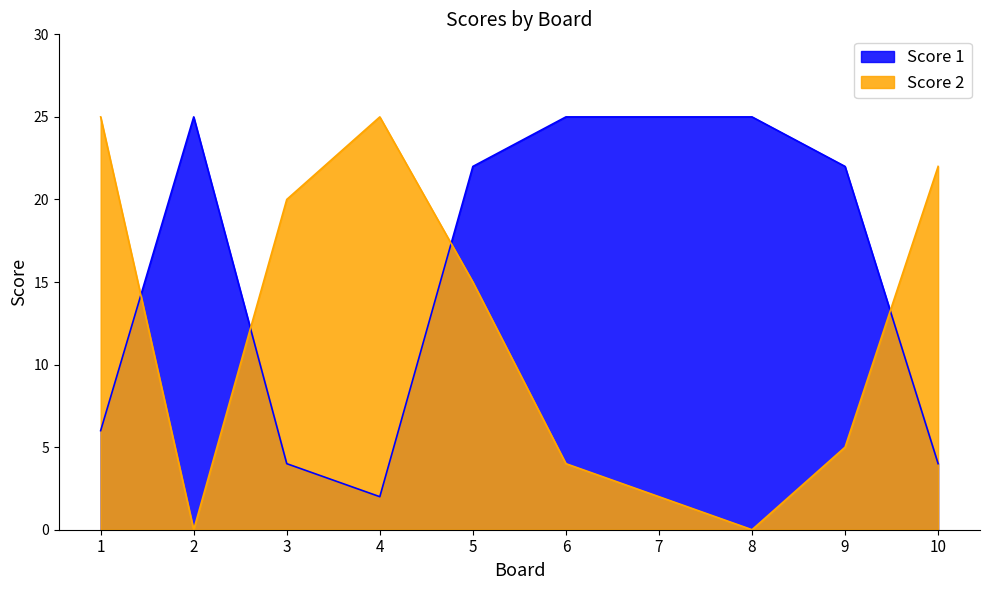

How many data points in Score 1 are less than 22?

4